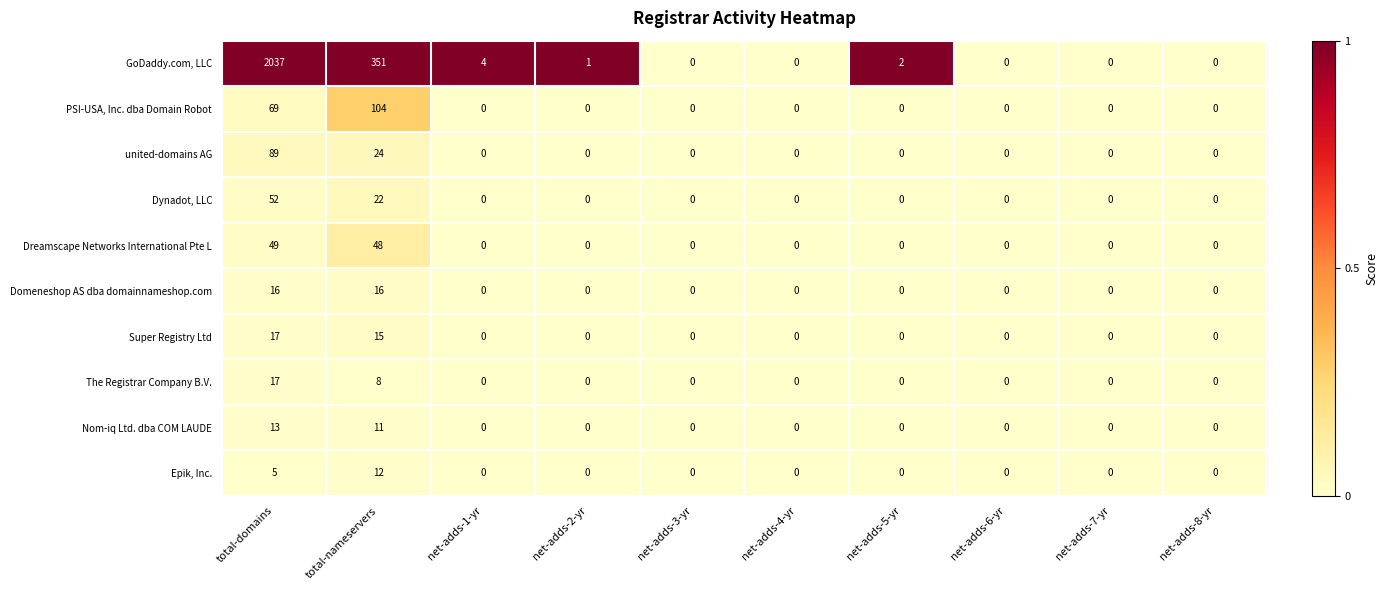

The value of Nom-iq Ltd. dba COM LAUDE at net-adds-6-yr is 0. True or false?

True